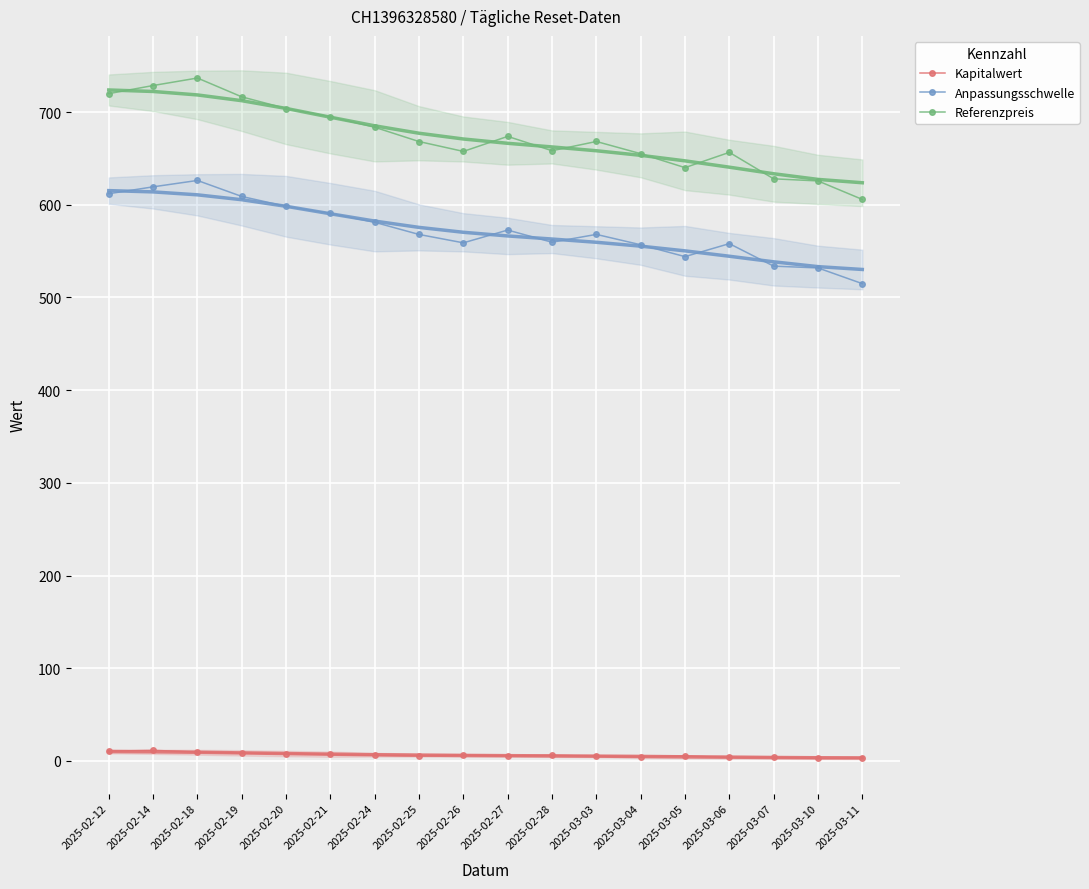

How many values in the Referenzpreis series are below 668?

8